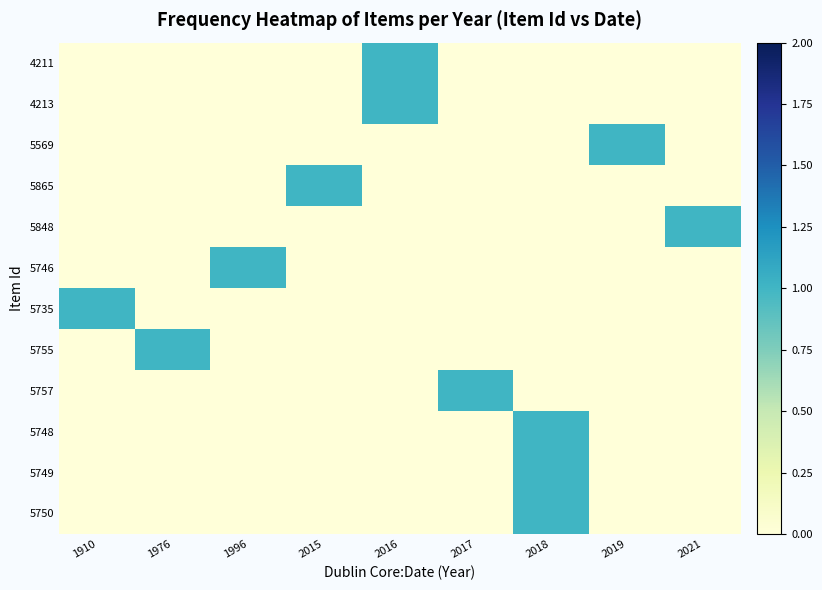

True or false: 5746 has a value of 0 at 1976.

True